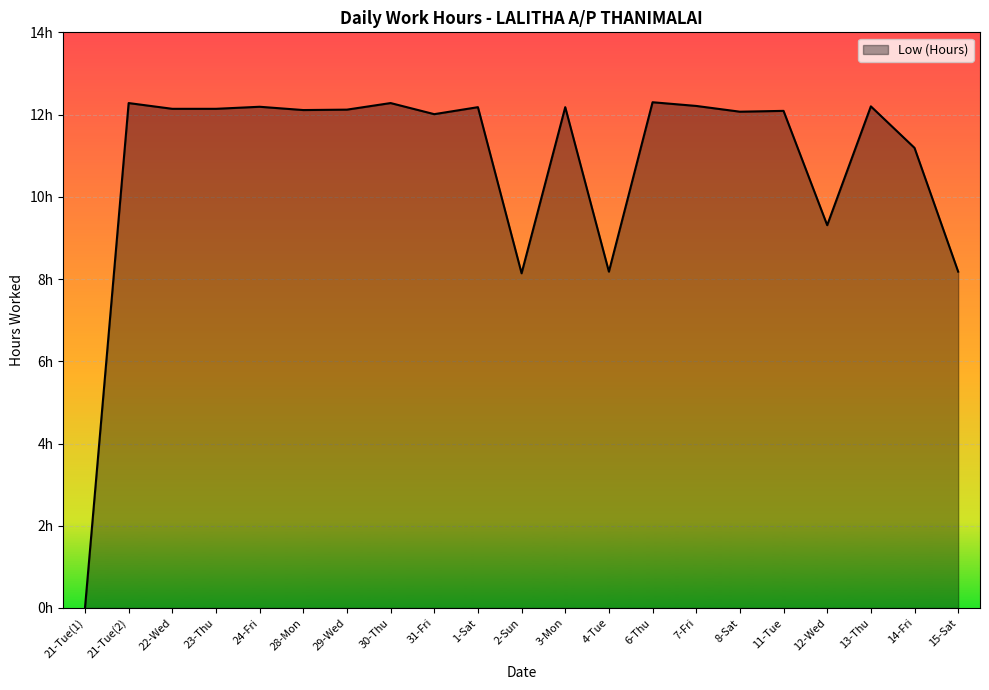

Does the chart have visible grid lines?

Yes